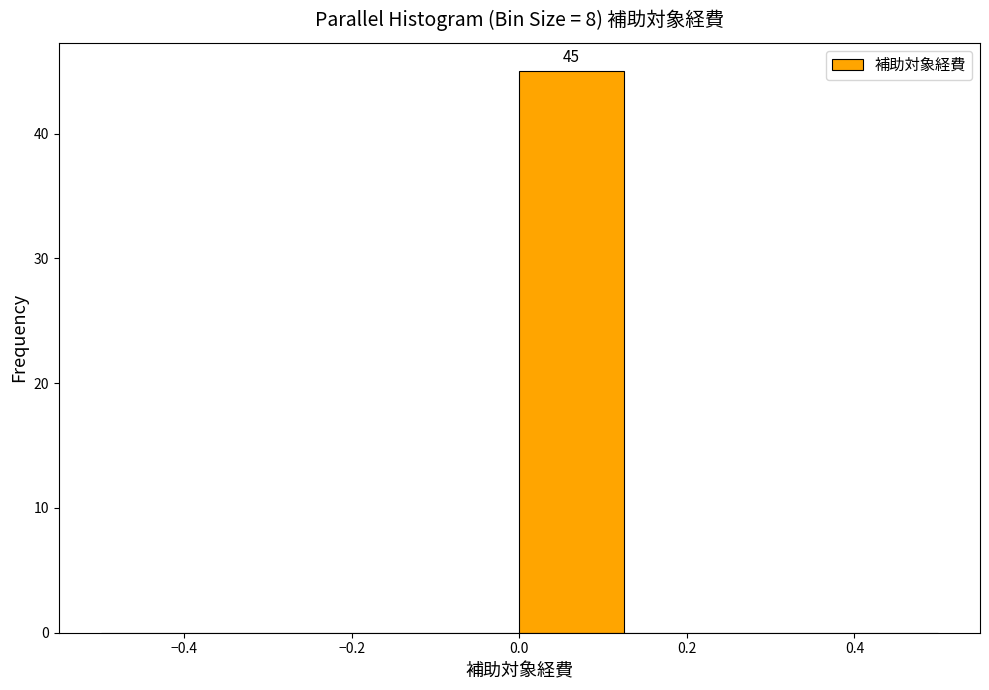

Which range on the x-axis has the tallest bar?

0.000 to 0.125